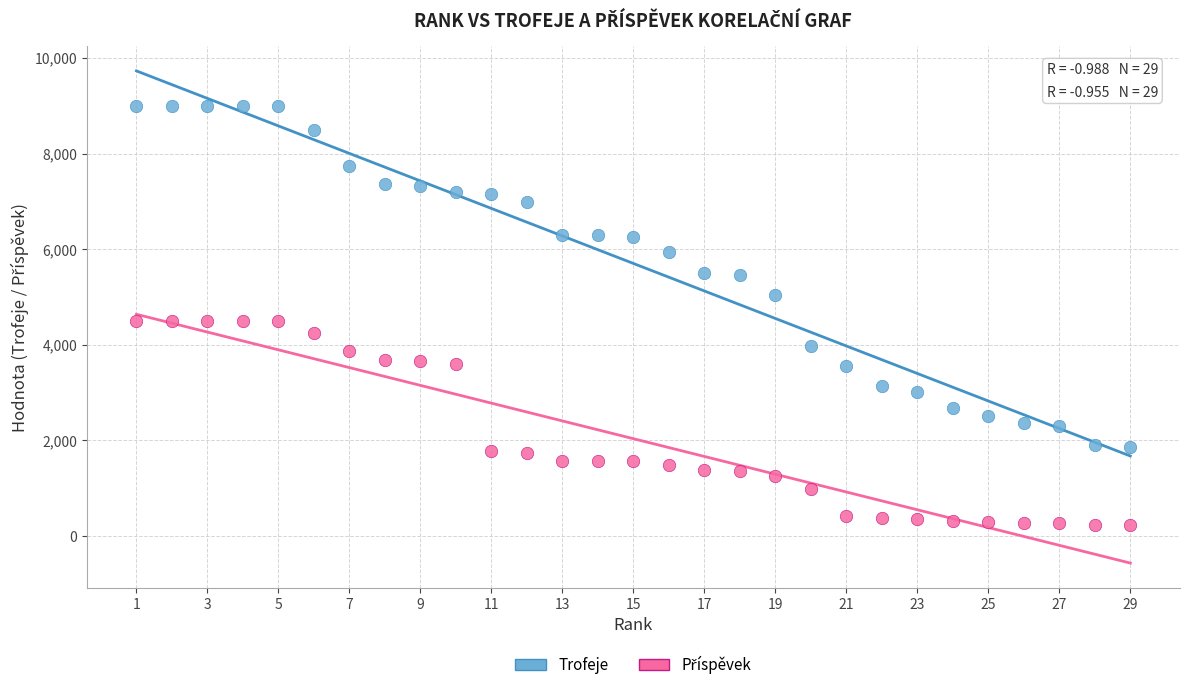

Across all data points, what is the range of Y values (max minus min)?

8778